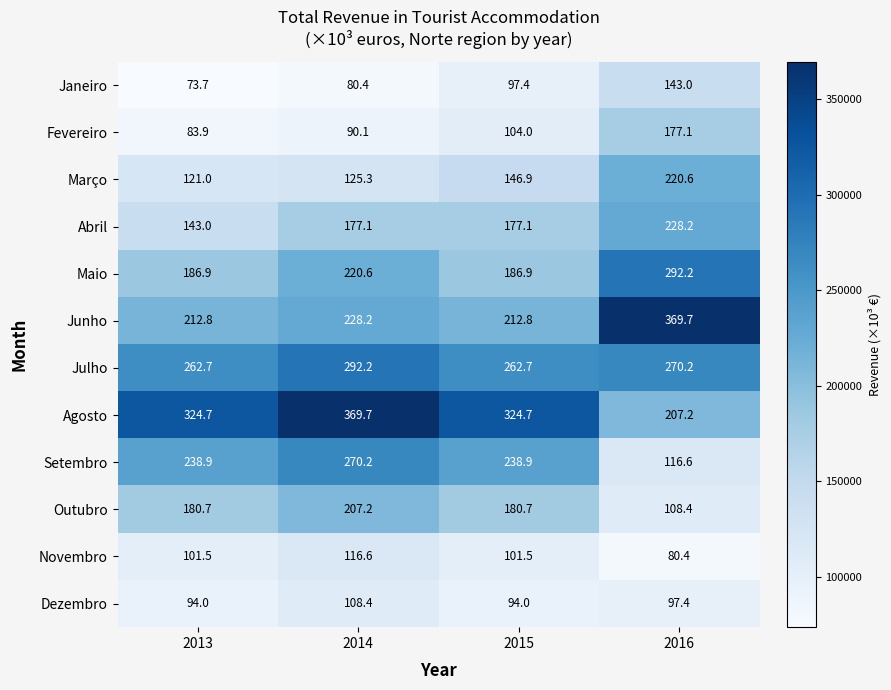

How many data points does each series have?

4